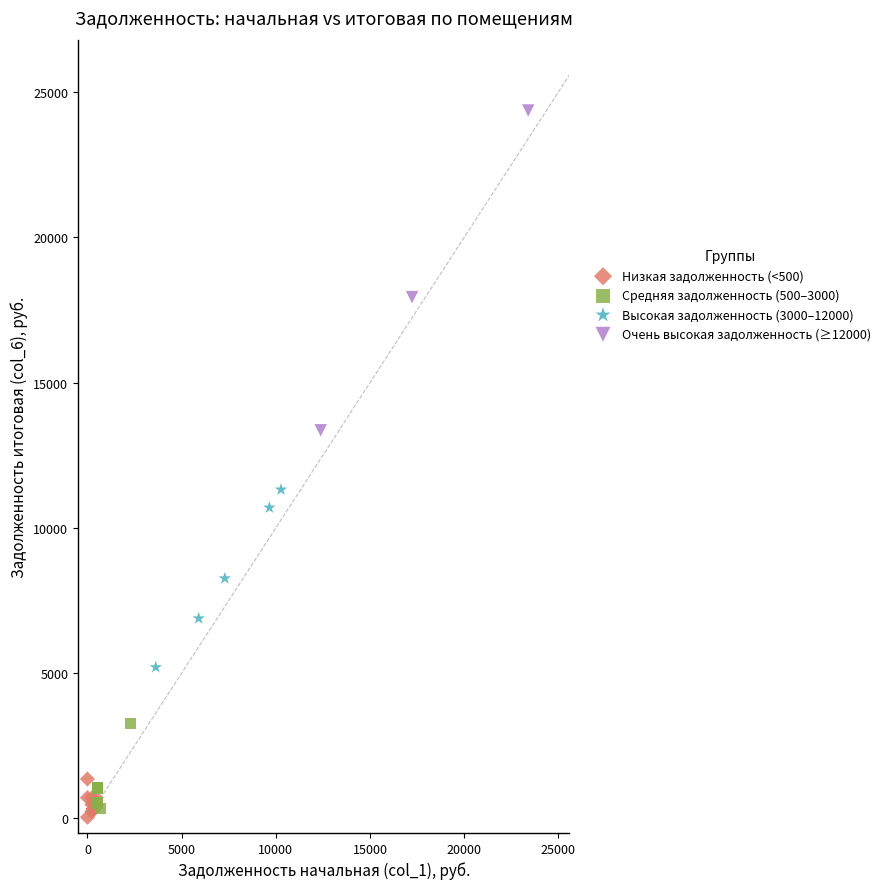

Which series reaches the maximum Y coordinate?

Очень высокая задолженность (≥12000)